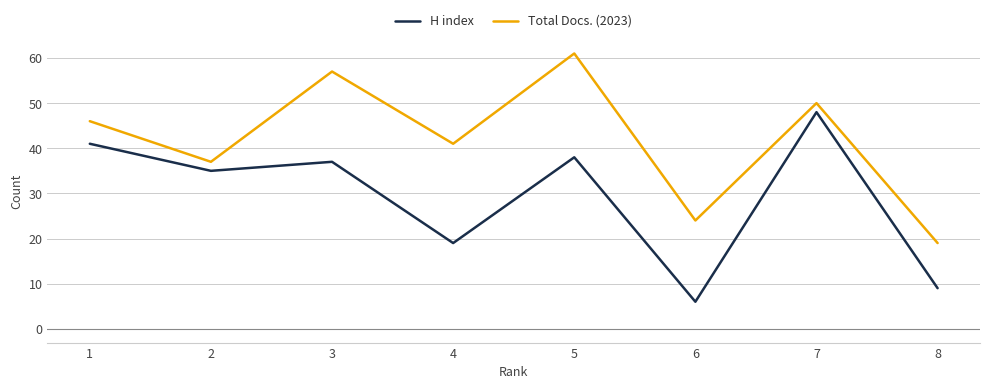

True or false: H index and Total Docs. (2023) cross at least once.

False